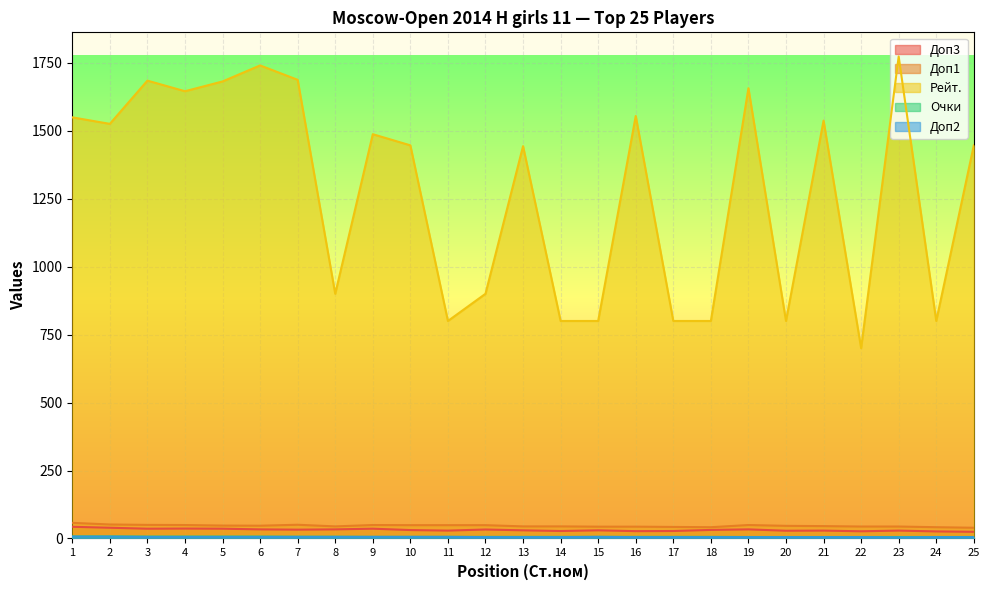

How many lines are shown in the chart?

5